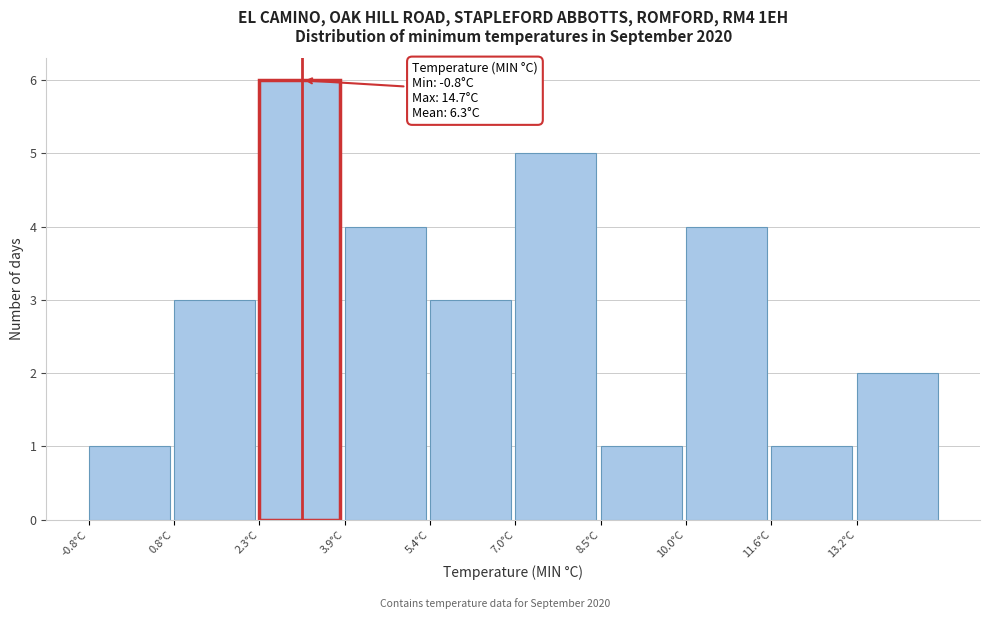

Over which range of the x-axis is the bar tallest?

2.30 to 3.85